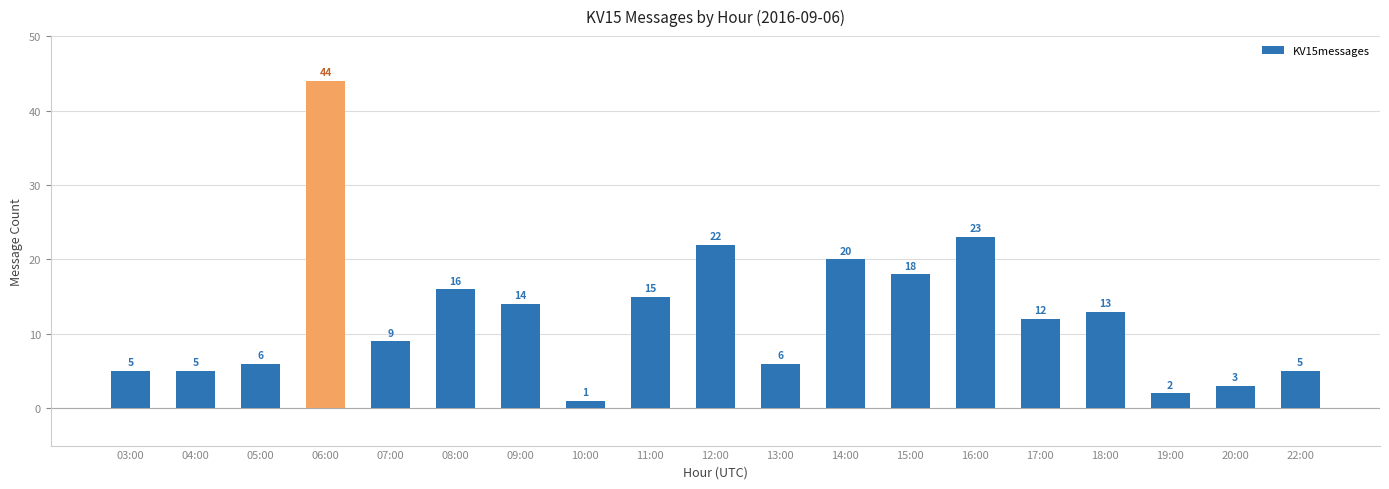

What is the change in value from 04:00 to 10:00?

-4